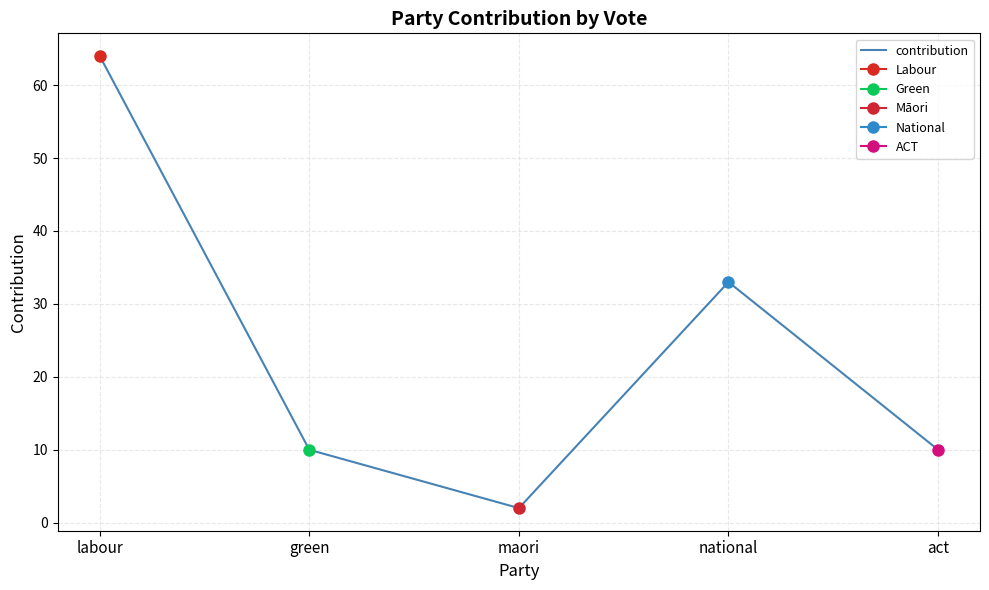

What is the label of the 5th point from the right?

labour